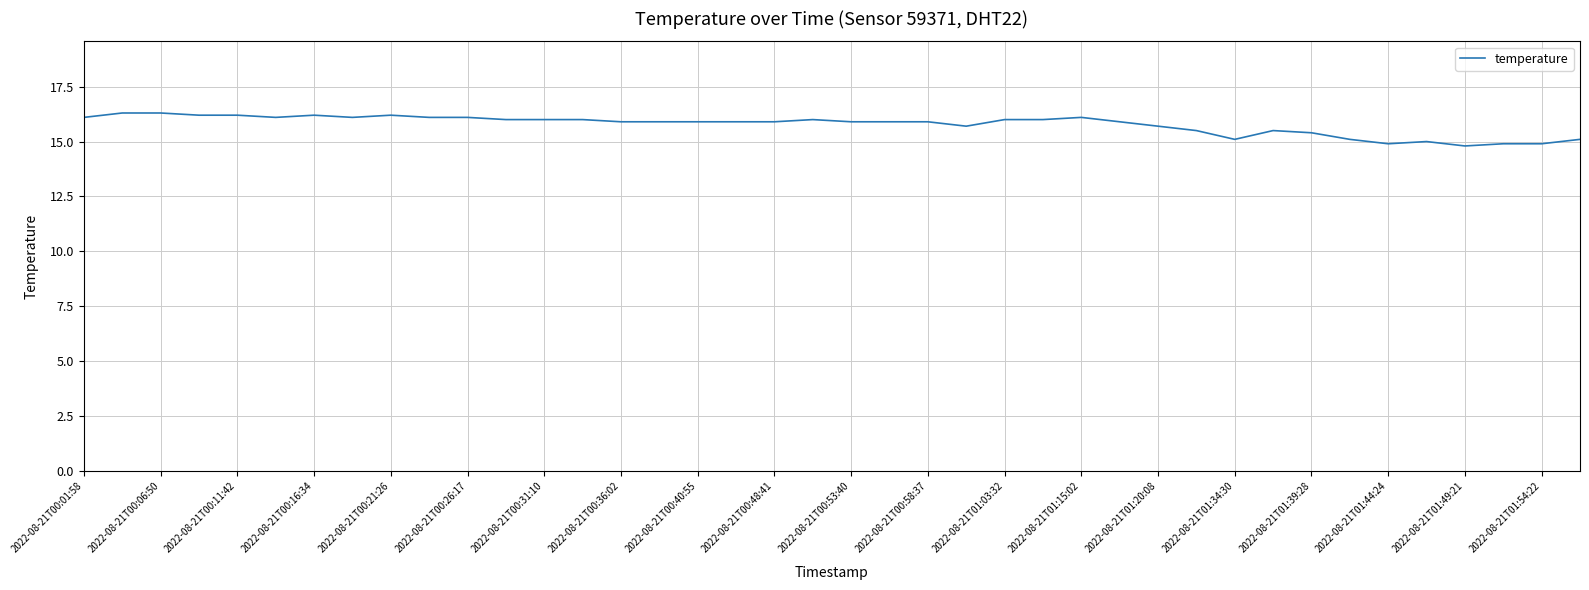

What is the minimum value shown in the chart?

14.8